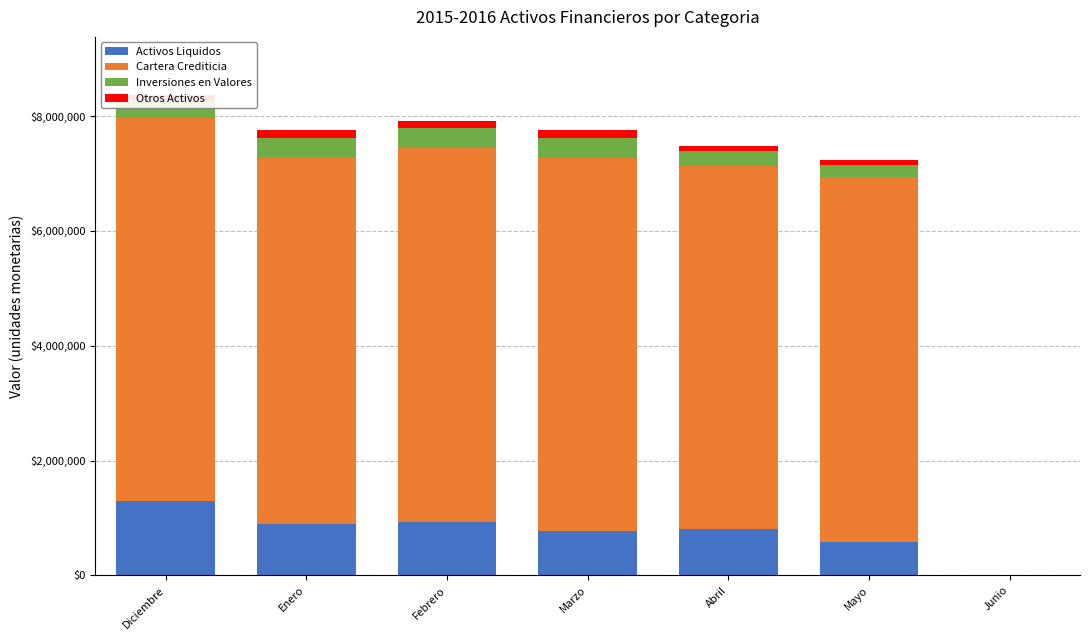

Which category has the highest value in the Activos Liquidos series?

Diciembre